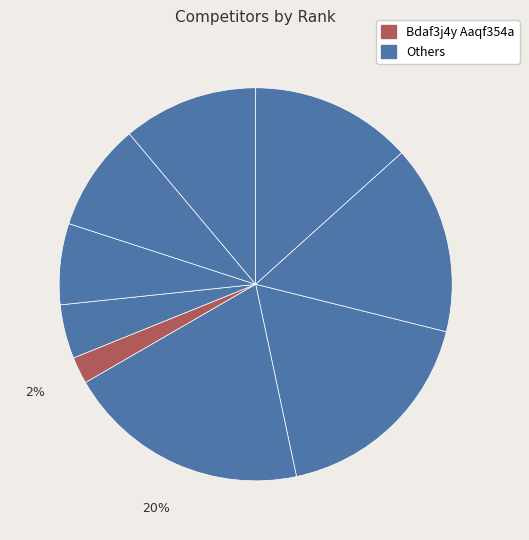

How many segments does this pie chart have?

9